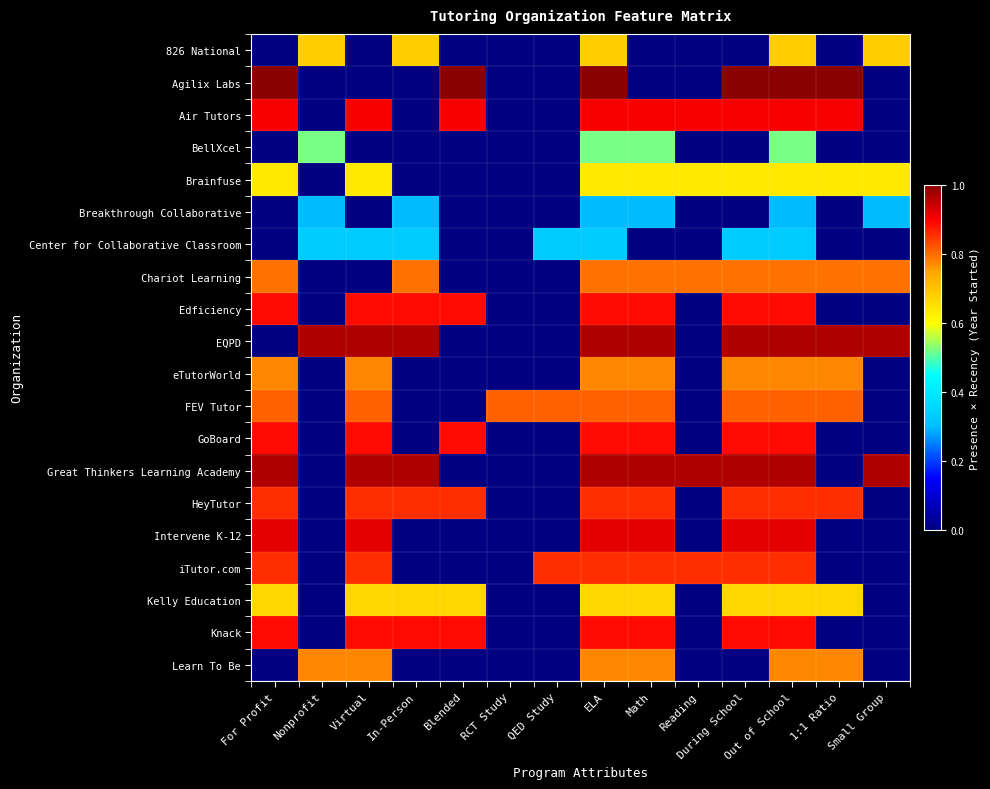

List the series in order of their peak value, highest first.

Agilix Labs, EQPD, Great Thinkers Learning Academy, Intervene K-12, Air Tutors, Edficiency, GoBoard, Knack, HeyTutor, iTutor.com, FEV Tutor, Chariot Learning, eTutorWorld, Learn To Be, 826 National, Kelly Education, Brainfuse, BellXcel, Center for Collaborative Classroom, Breakthrough Collaborative